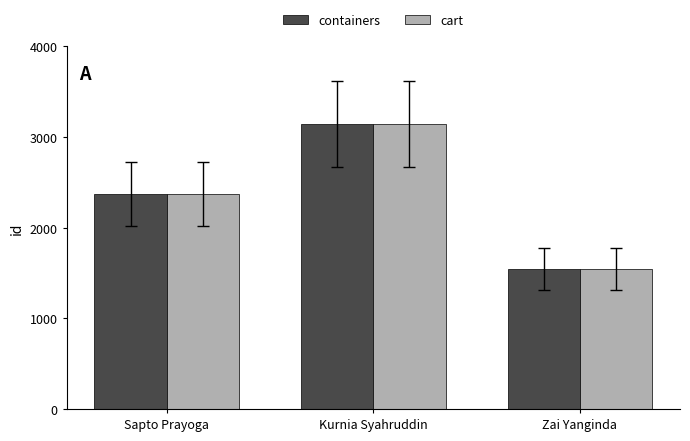

Is the value of containers at Kurnia Syahruddin greater than the value of cart at Sapto Prayoga?

Yes